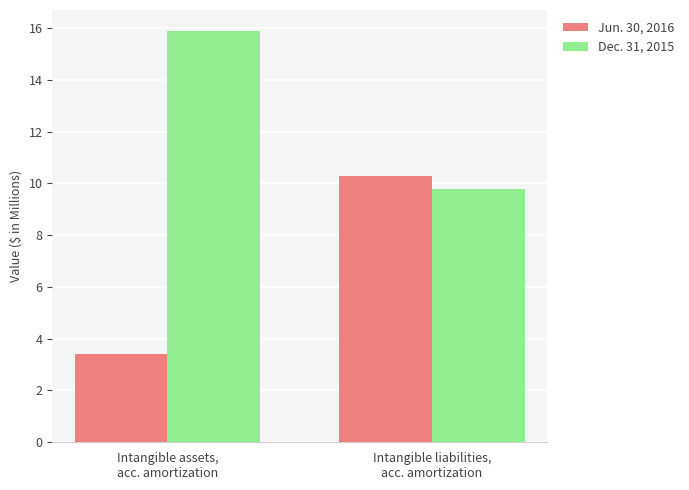

Reading left to right, transcribe all the data shown in this chart.

Jun. 30, 2016: Intangible assets,
acc. amortization=3.4	Intangible liabilities,
acc. amortization=10.3
Dec. 31, 2015: Intangible assets,
acc. amortization=15.9	Intangible liabilities,
acc. amortization=9.8